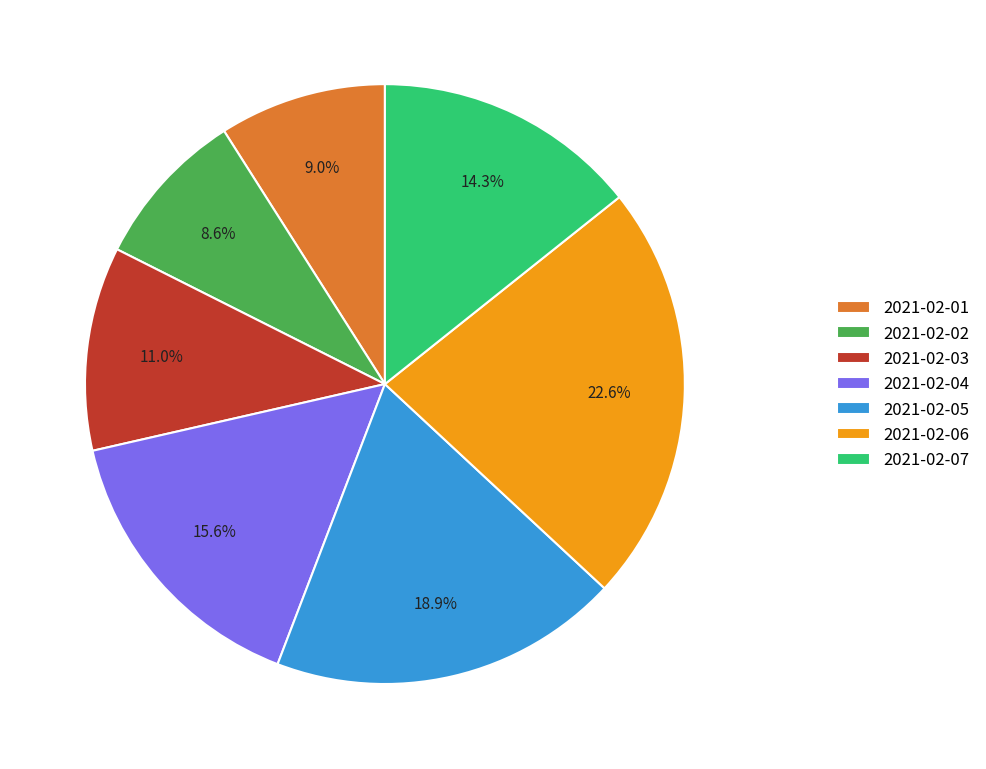

Combined, do 2021-02-03 and 2021-02-05 account for over 50%?

No